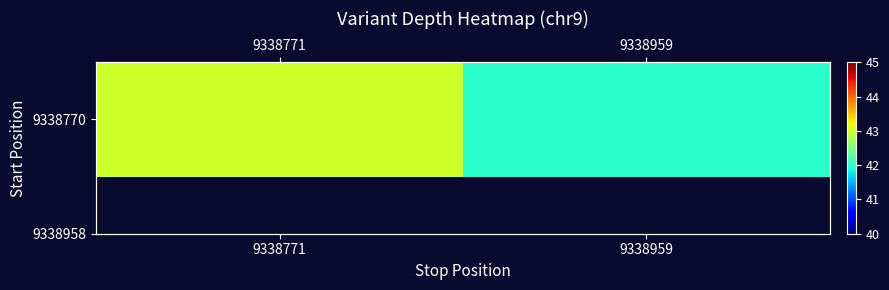

What is the sum of all values?

85